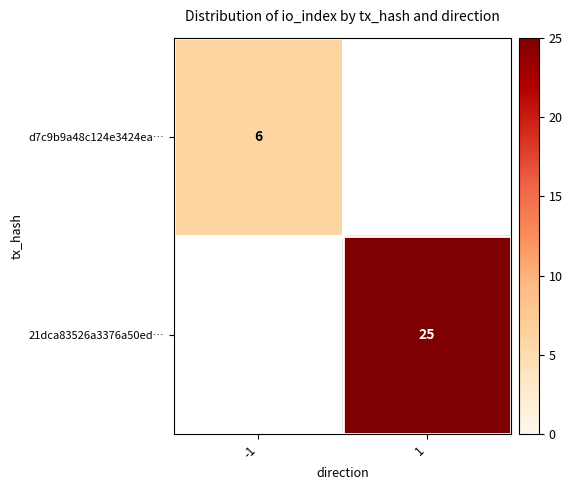

Is it true that d7c9b9a48c124e3424ea… equals 6 at -1?

True